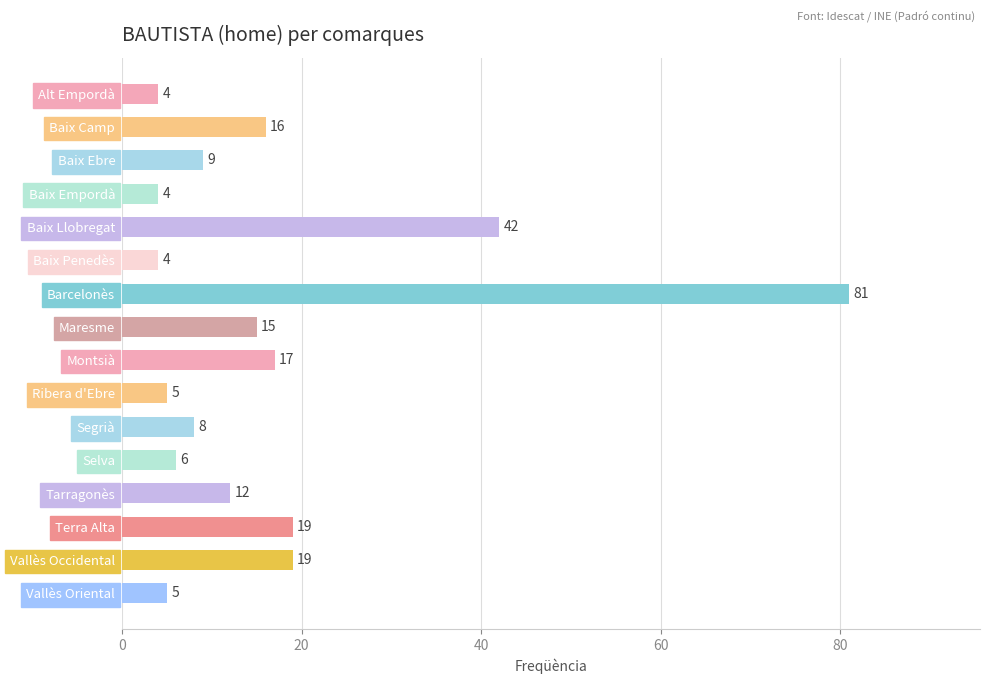

Reading top to bottom, transcribe all the data shown in this chart.

4	16	9	4	42	4	81	15	17	5	8	6	12	19	19	5